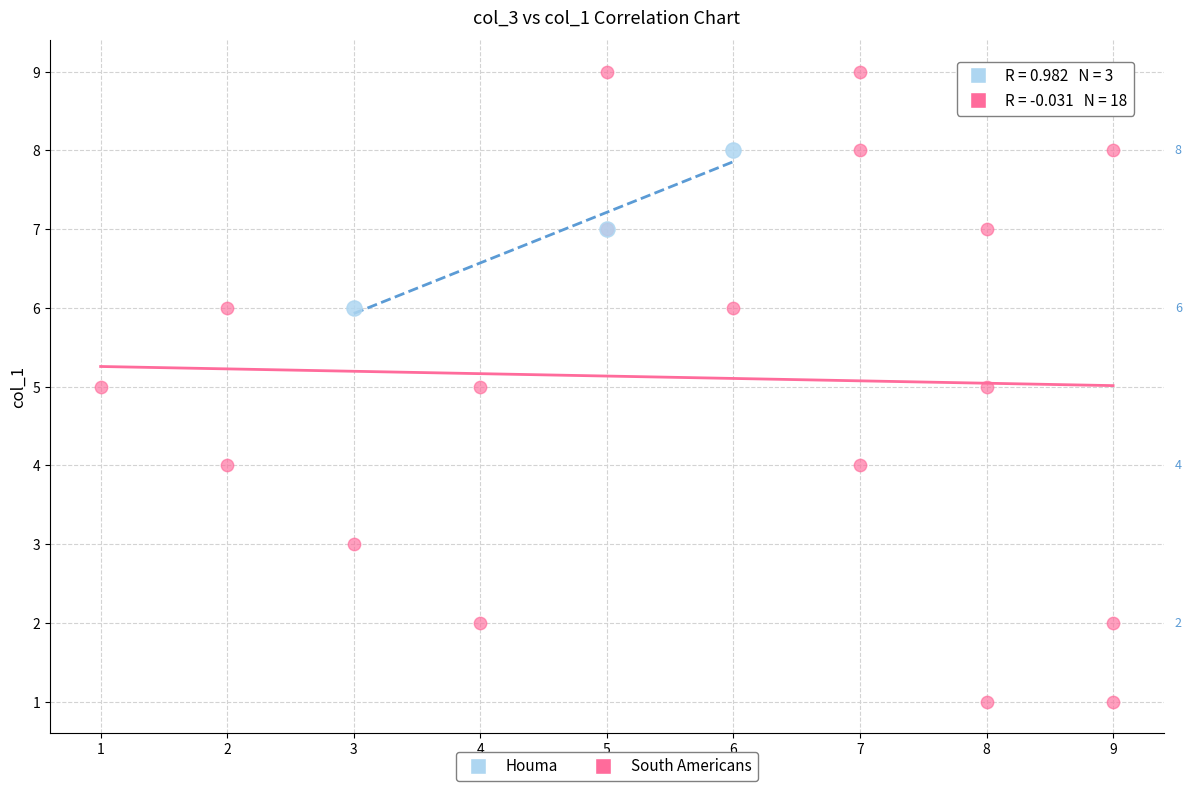

Which series contains the highest Y value?

South Americans